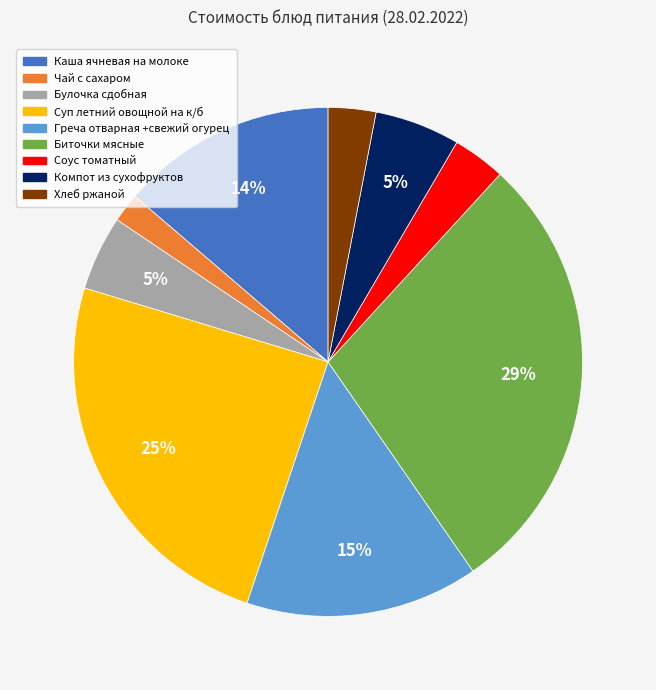

What percentage is the Булочка сдобная slice, to the nearest percent?

5%